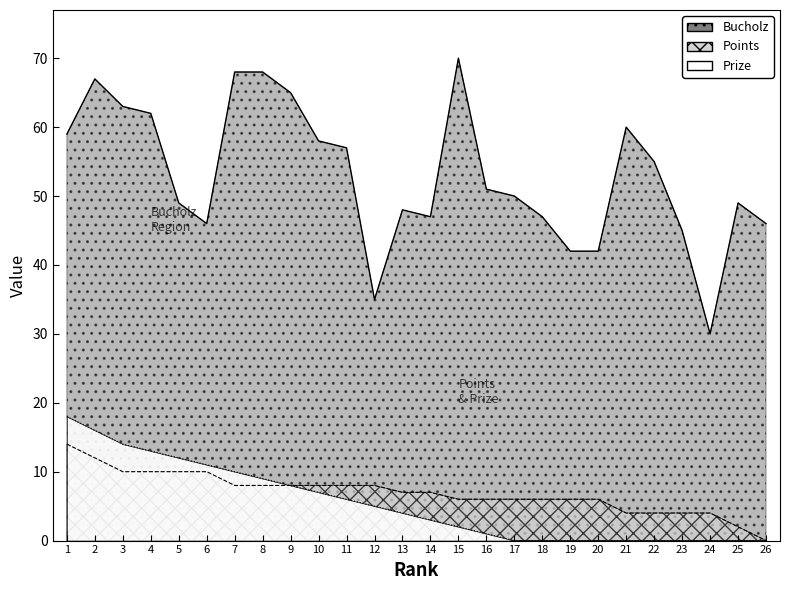

At which label is Prize closest to 9?

8